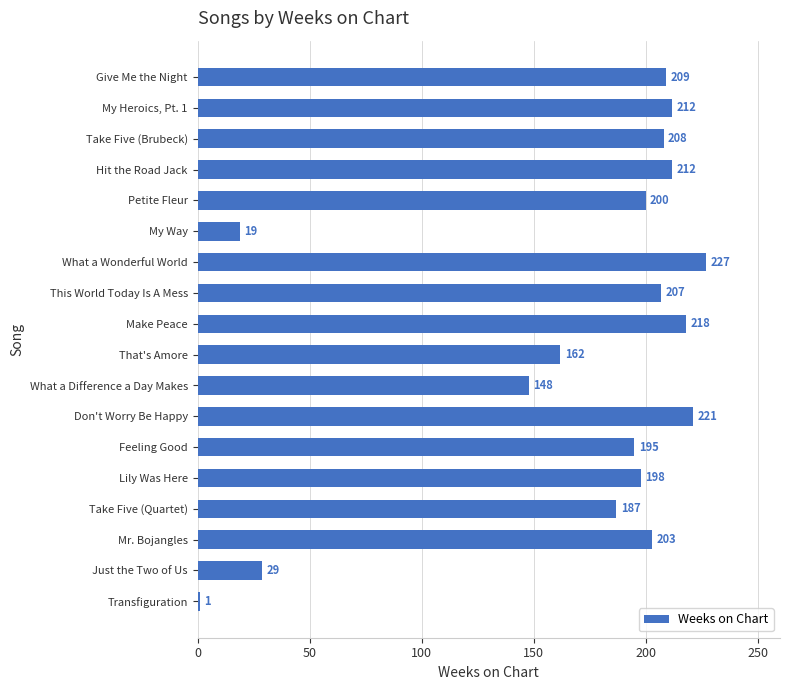

The value at What a Difference a Day Makes is 148. True or false?

True